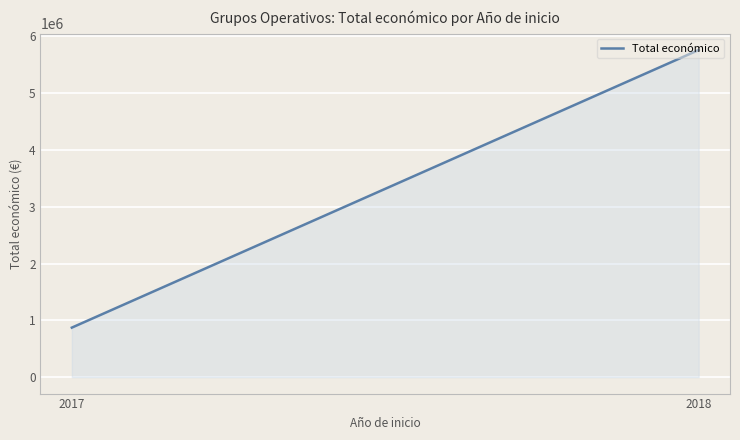

What is the difference between the maximum and minimum values?

4882563.0